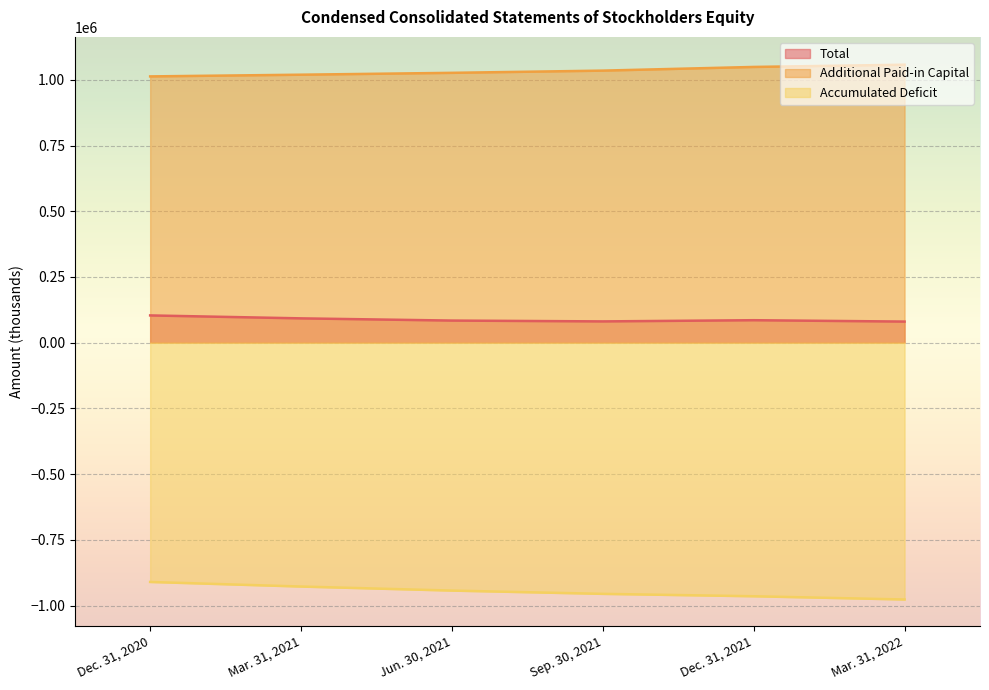

What is the approximate value of Total at Mar. 31, 2021, to the nearest 50?

92650